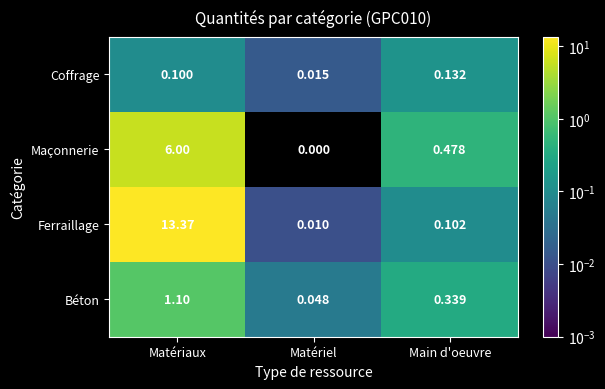

Which series has the largest total across all categories?

Ferraillage